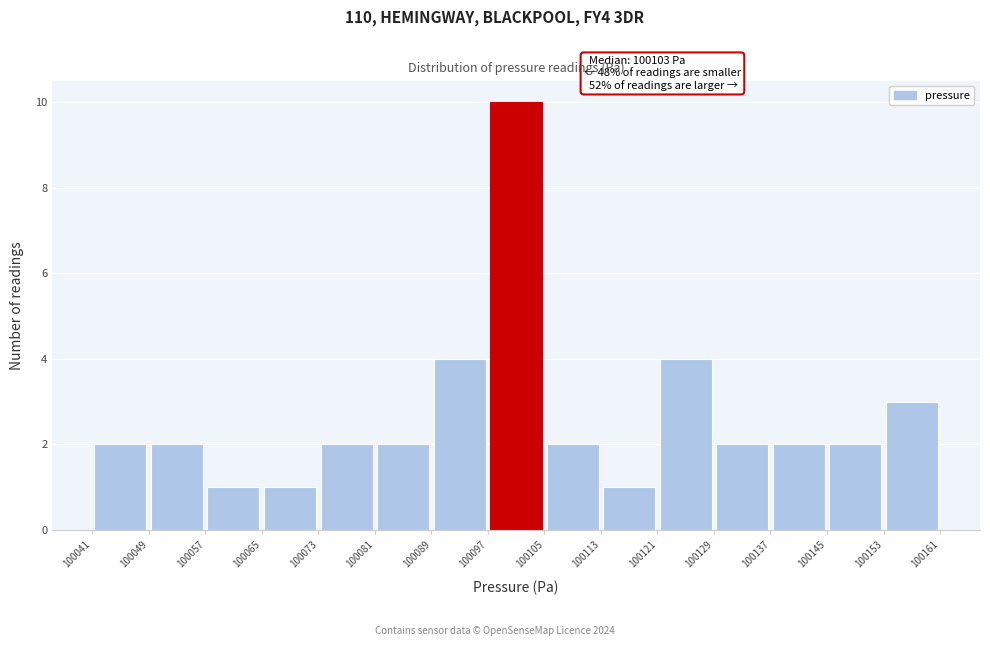

Which range on the x-axis has the tallest bar?

100097 to 100105